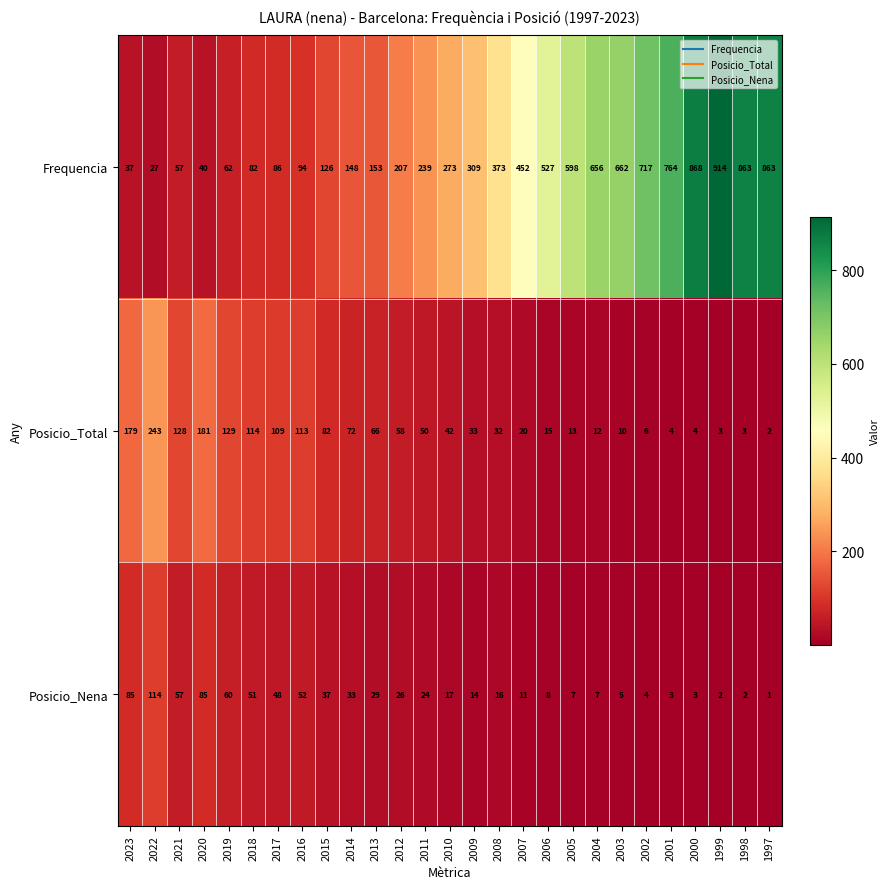

What is the difference between the highest and lowest values at 2009?

295